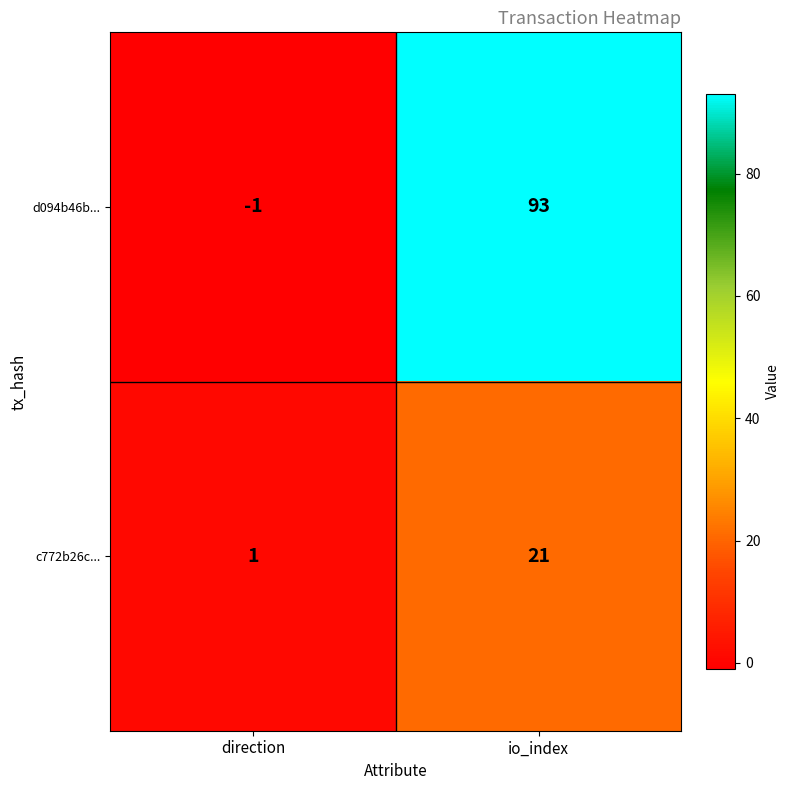

Is it true that d094b46b... equals 93 at io_index?

True